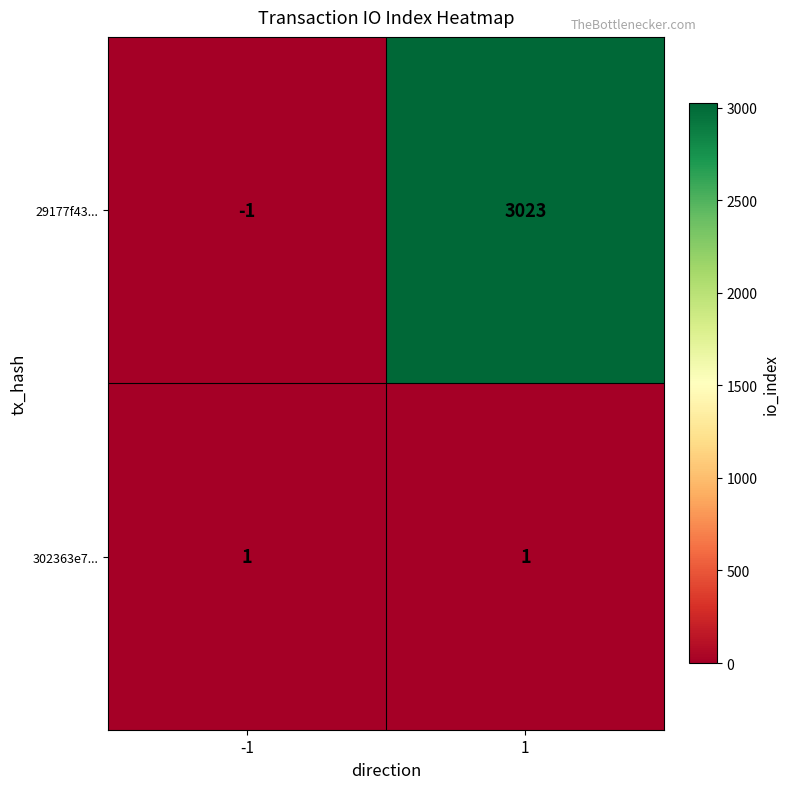

Reading left to right, transcribe all the data shown in this chart.

29177f43...: -1=-1	1=3023
302363e7...: -1=1	1=1